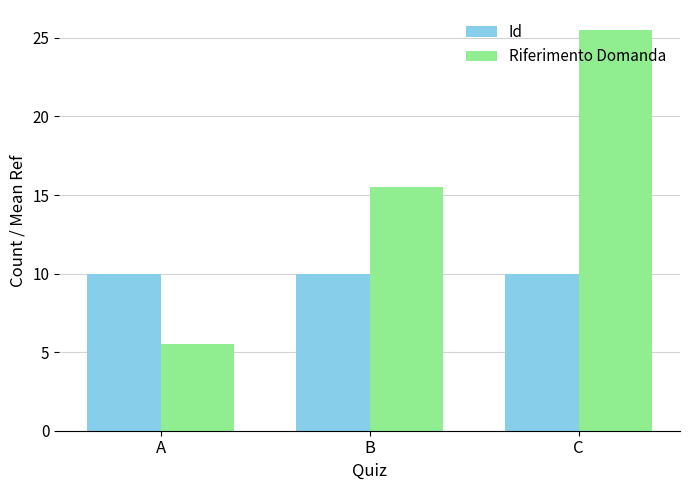

Count the number of data series in this chart.

2